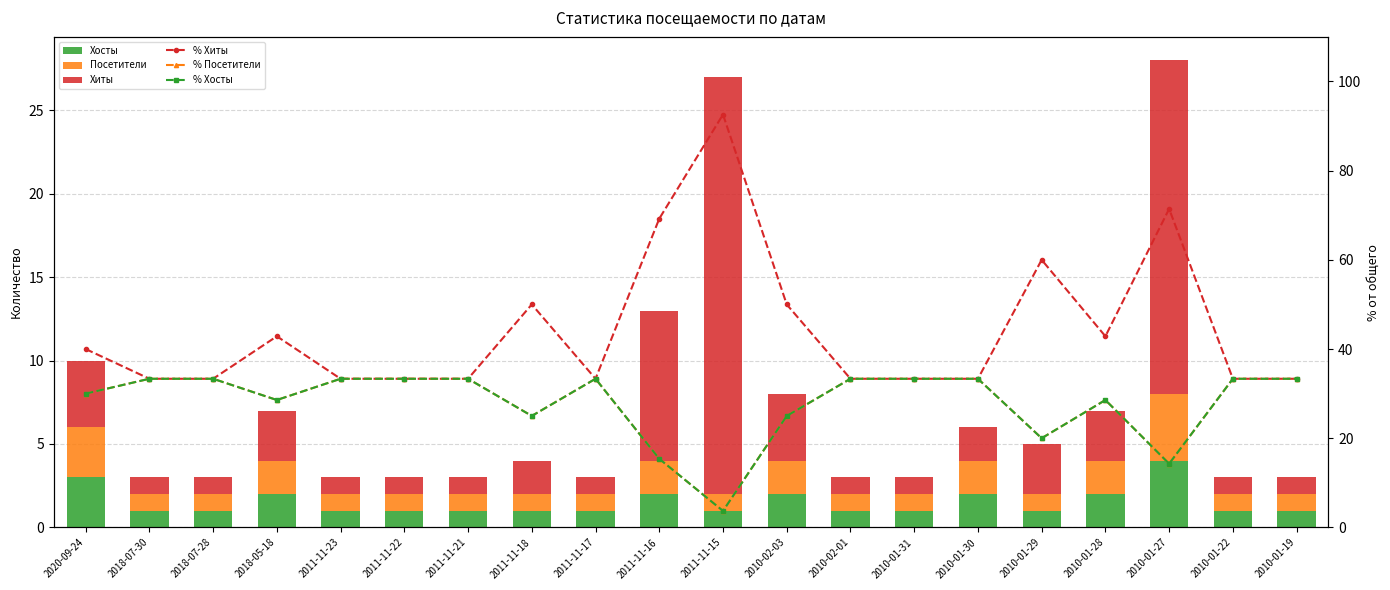

Read the % Посетители value at 2010-01-31.

33.3